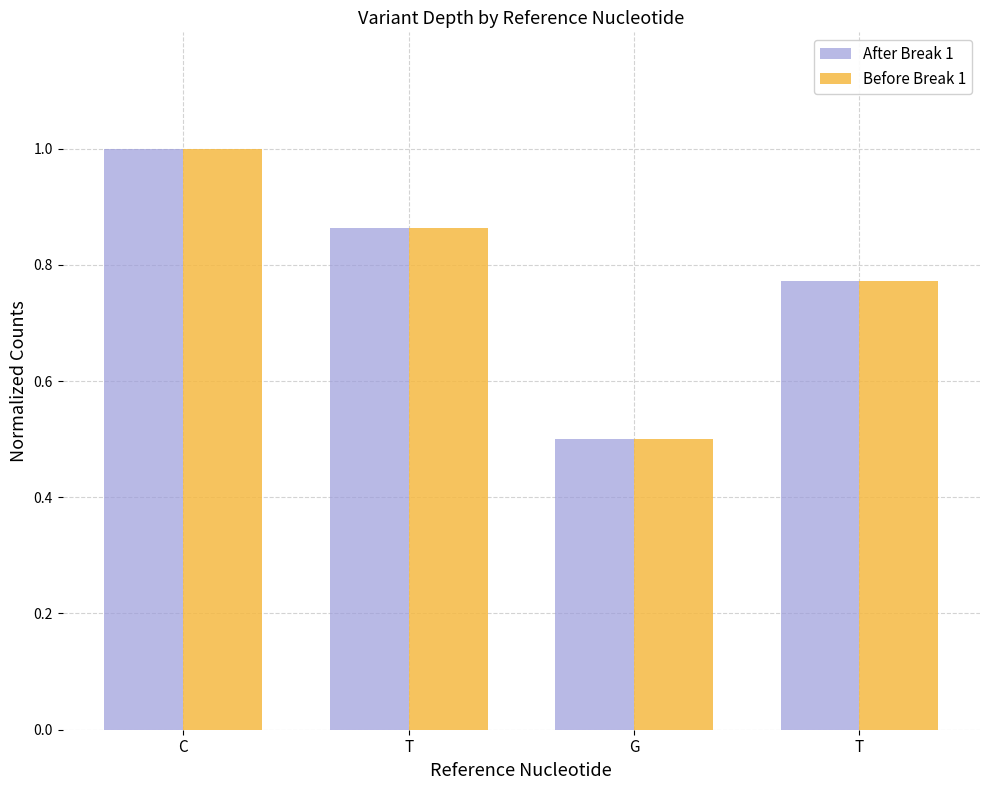

What is the sum of the After Break 1 values at G and C?

1.5